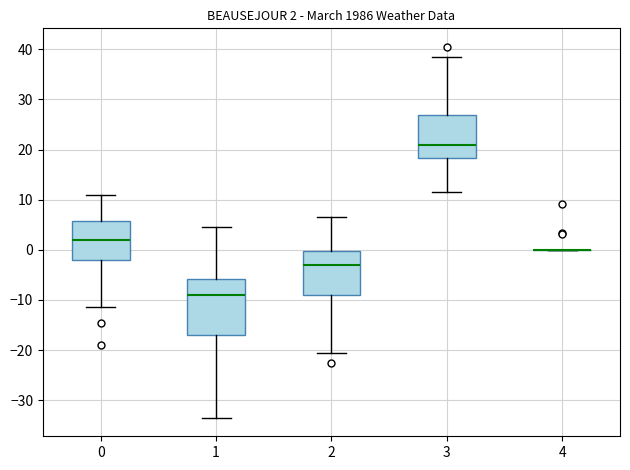

Comparing the boxes themselves (not the whiskers), which one is the tallest?

1